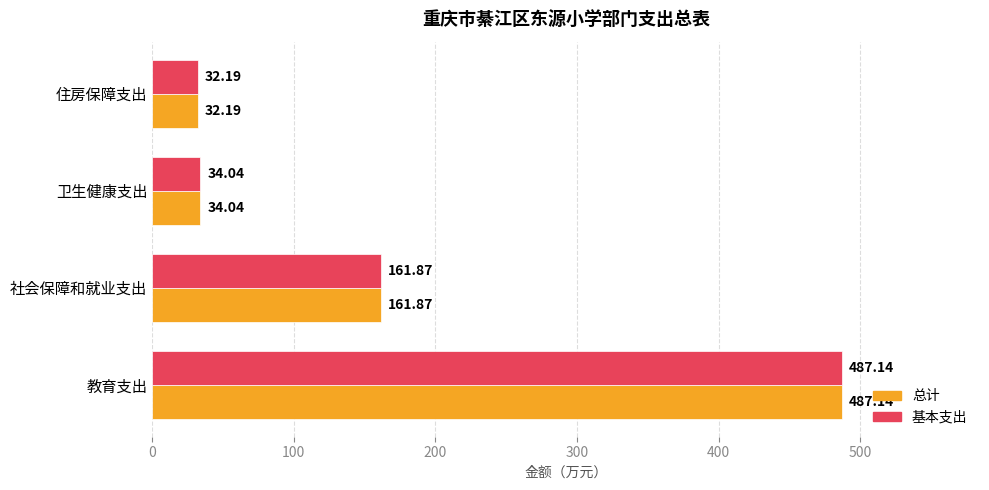

List the labels in order of 总计 value, largest first.

教育支出, 社会保障和就业支出, 卫生健康支出, 住房保障支出